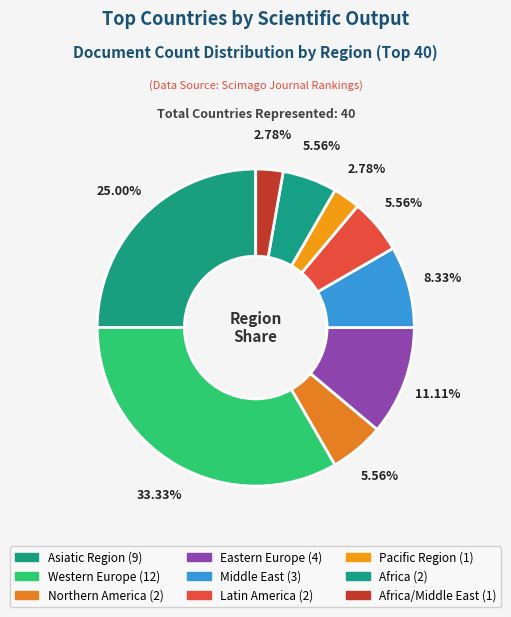

How many segments does this pie chart have?

9